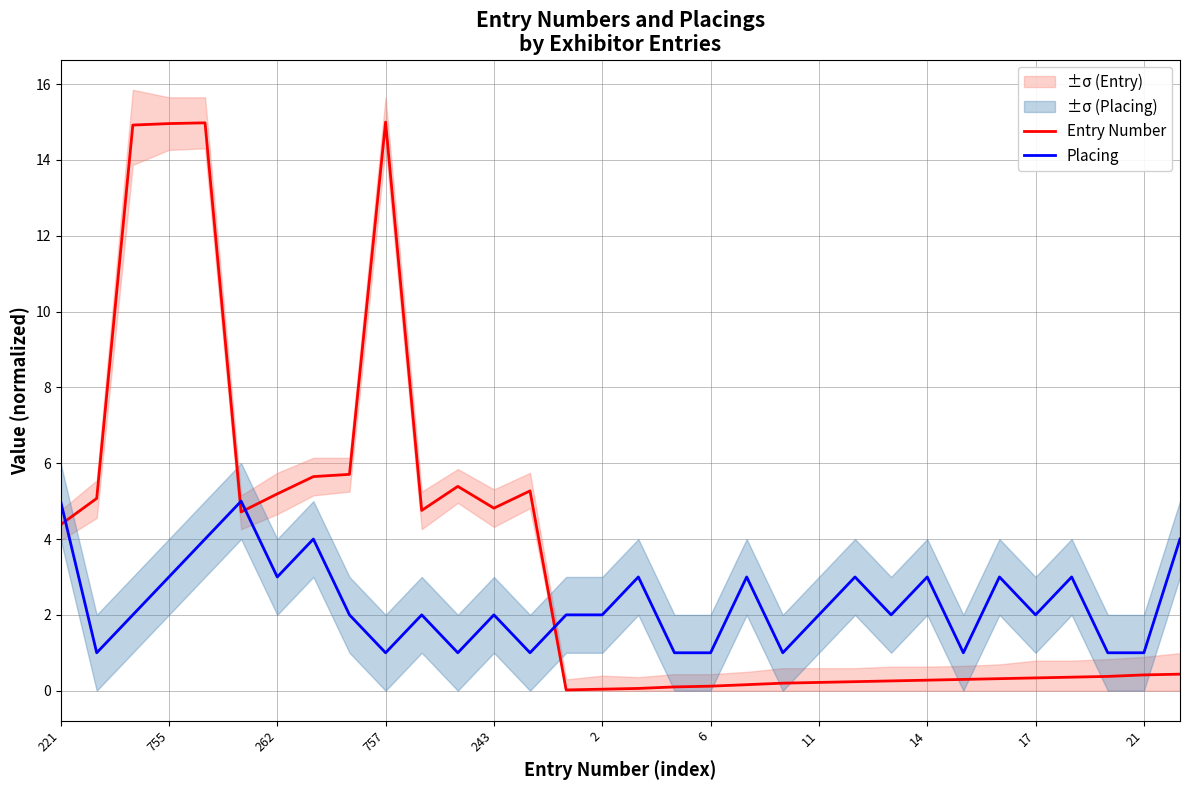

The value of Placing at 243 is 2.0. True or false?

True